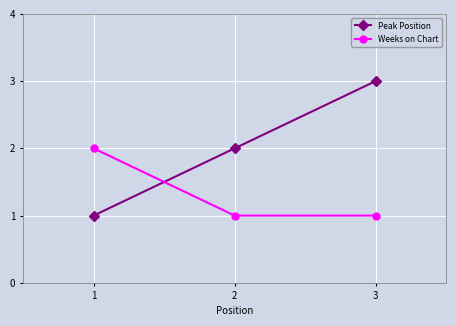

List the series in order of their overall mean, lowest first.

Weeks on Chart, Peak Position